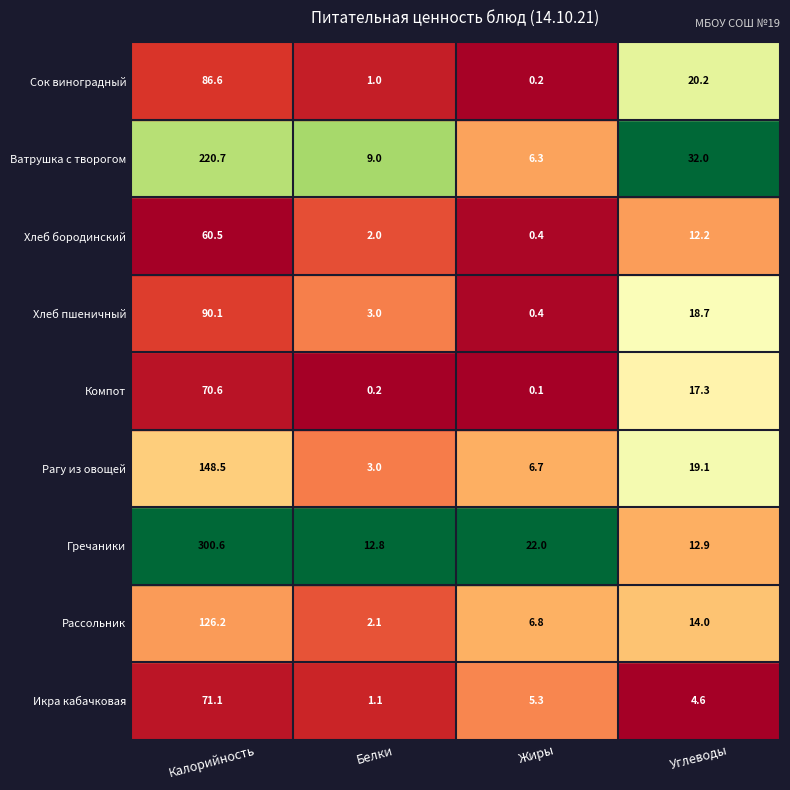

At which category does the chart reach its peak across all series?

Калорийность